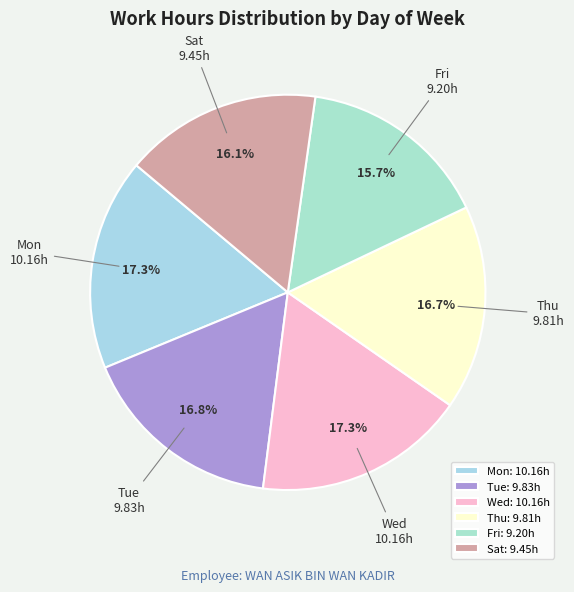

Does any single category account for the majority?

No